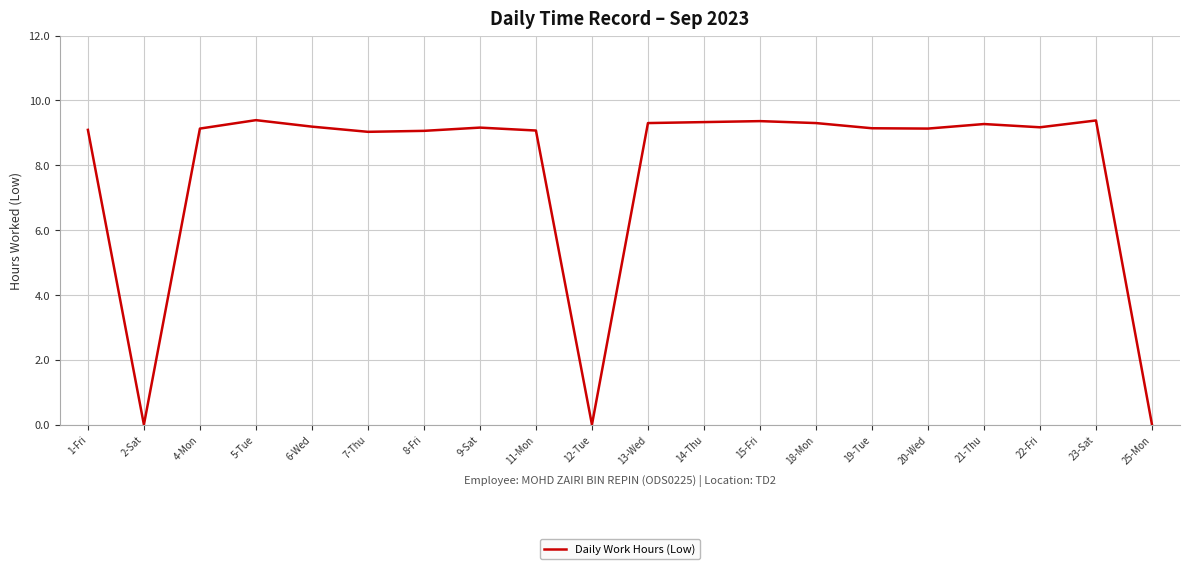

True or false: the data shows 9.1 at 20-Wed.

True